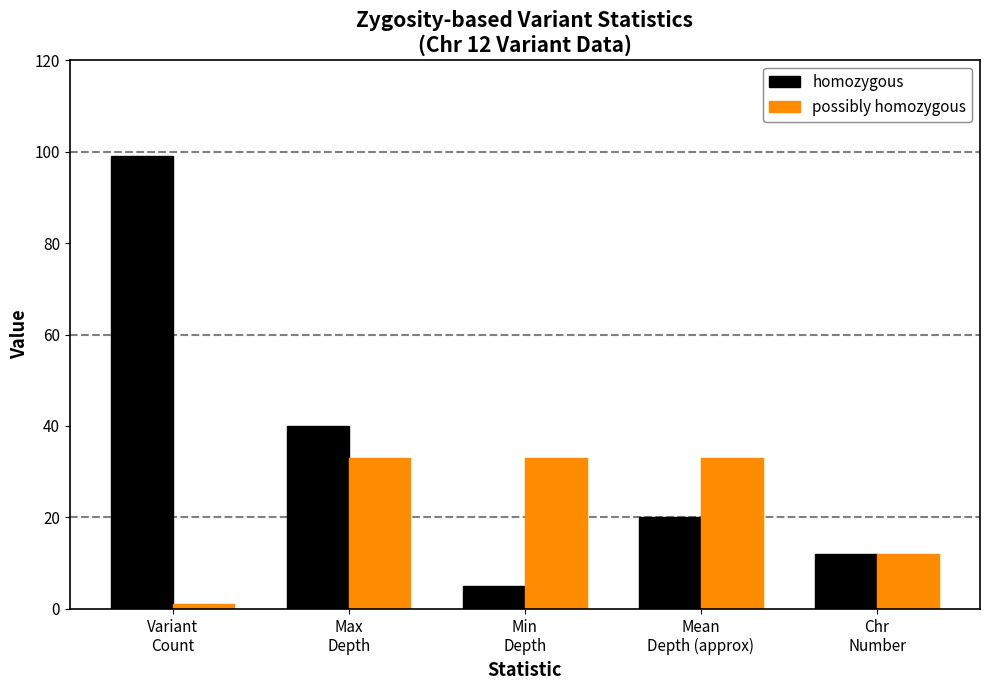

At Mean
Depth (approx), list the series in order from largest to smallest.

possibly homozygous, homozygous